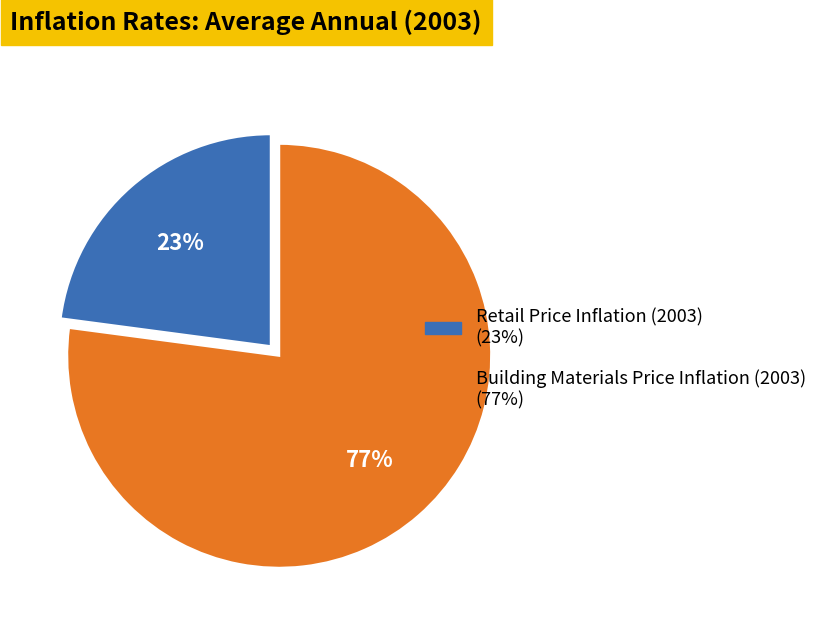

The Building Materials Price Inflation (2003) slice represents 77% of the pie. True or false?

True